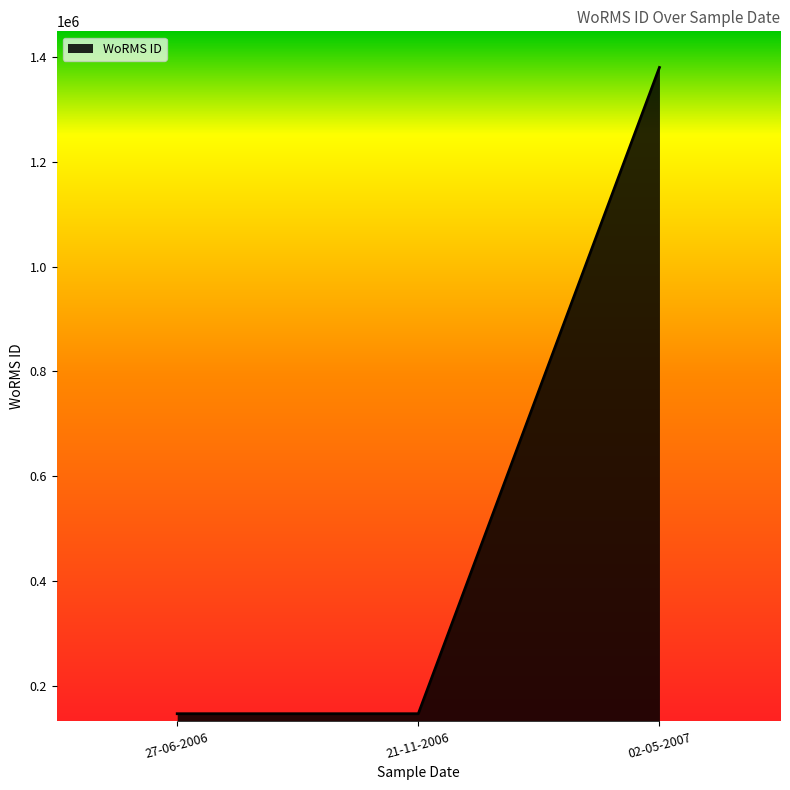

Which has a higher value, 02-05-2007 or 27-06-2006?

02-05-2007